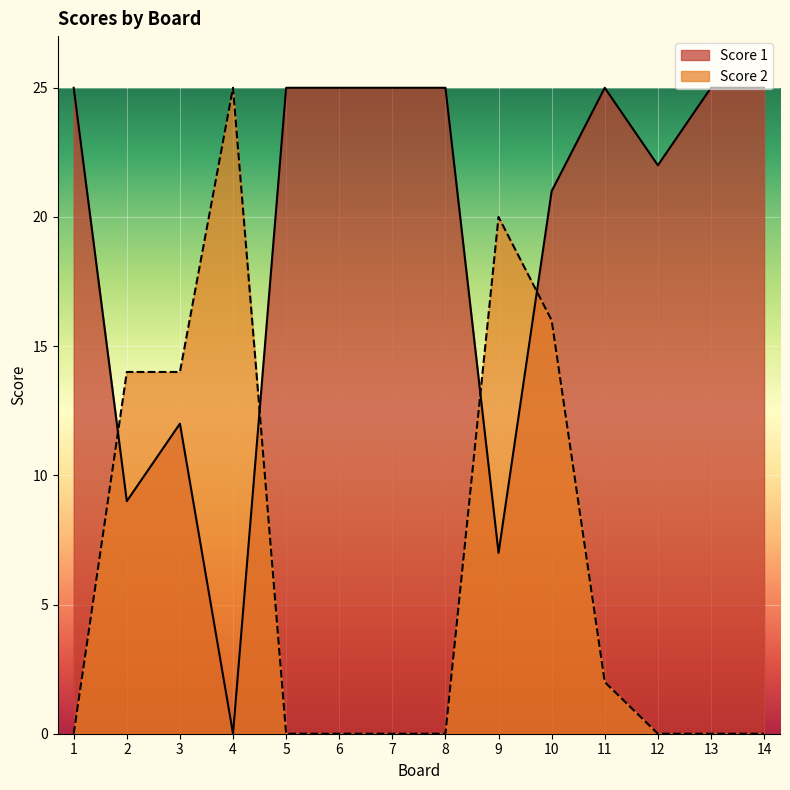

How many data points in Score 1 are less than 25?

6